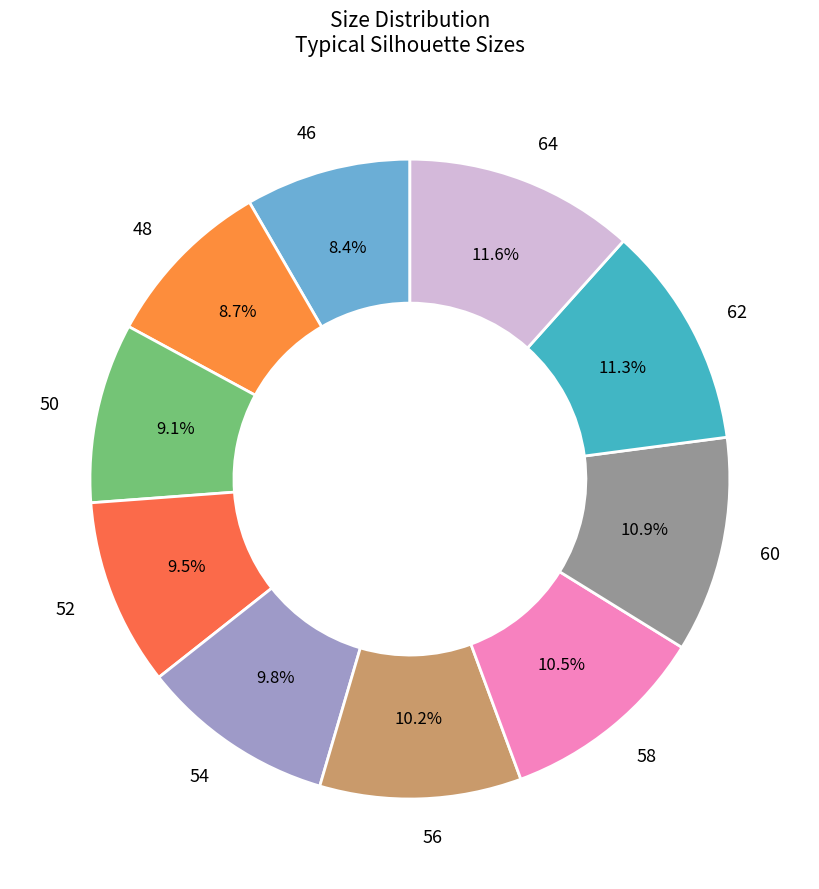

What portion of the pie excludes 54?

90.2%